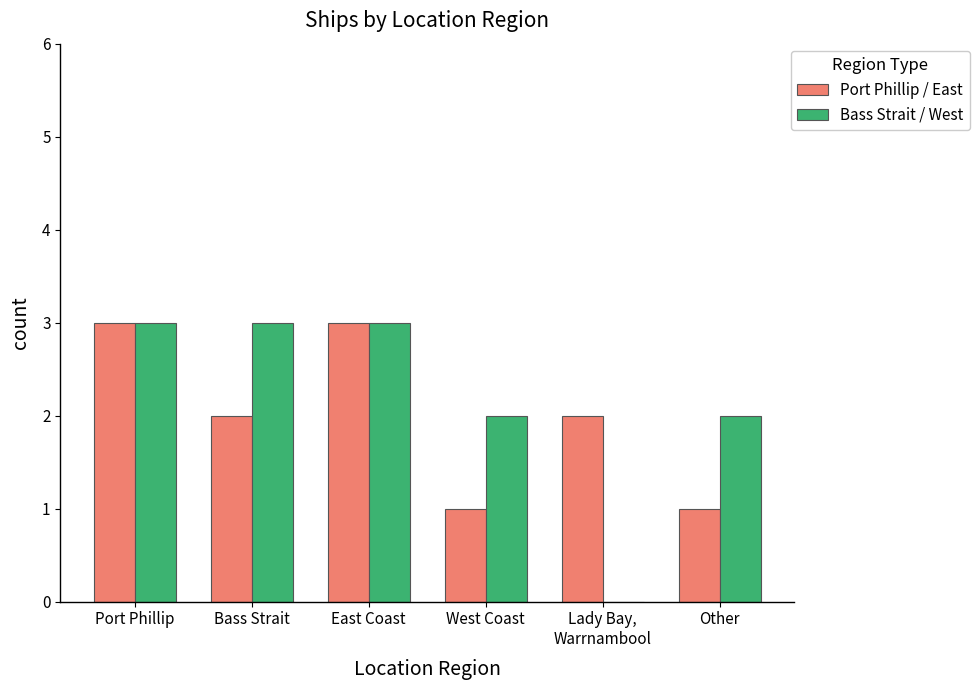

What is the sum of all Port Phillip / East values?

12